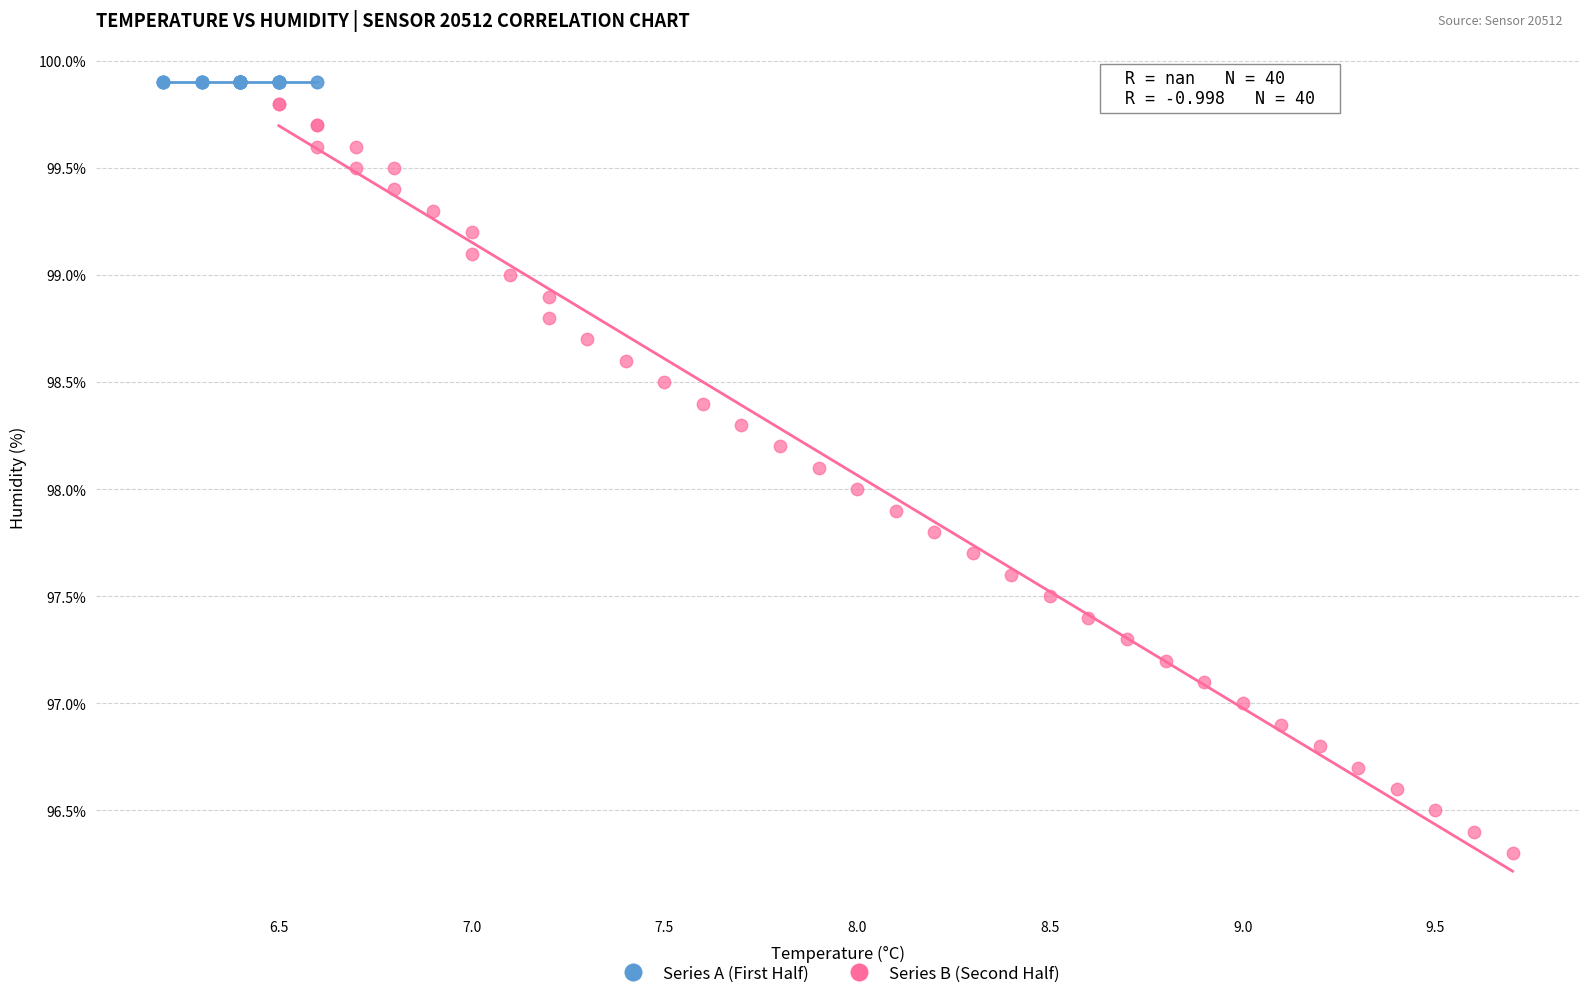

What are all the series names shown in the legend?

Series A (First Half), Series B (Second Half)